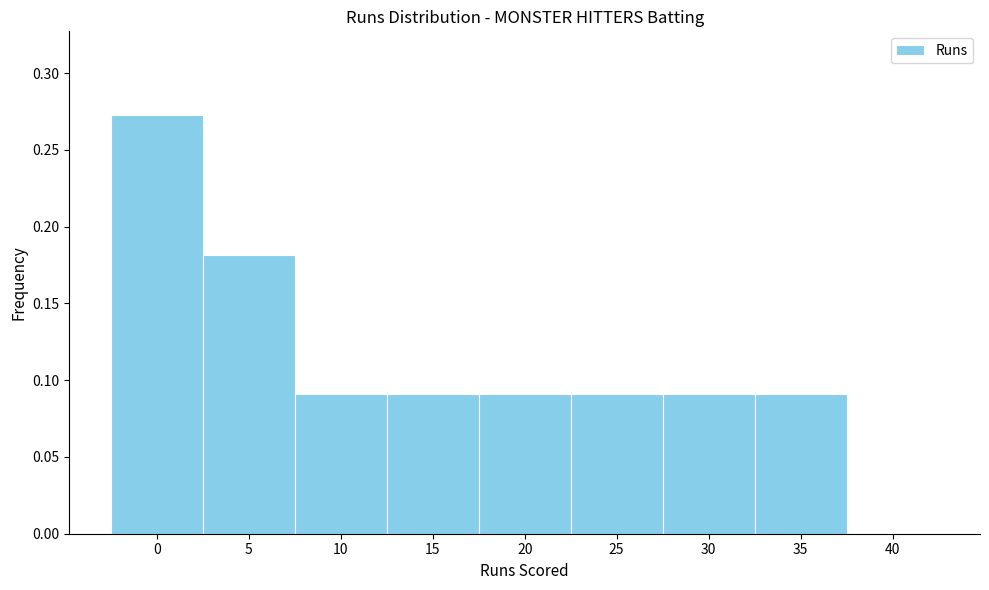

What is the sum of the values at 15 and 0?

0.4